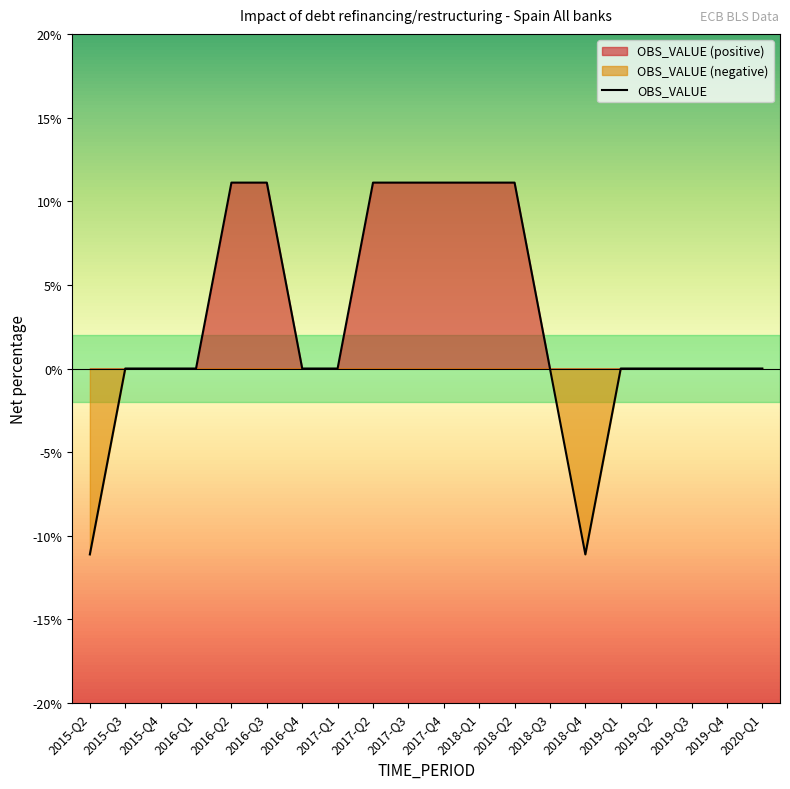

Which category has the highest value across all series?

2016-Q2